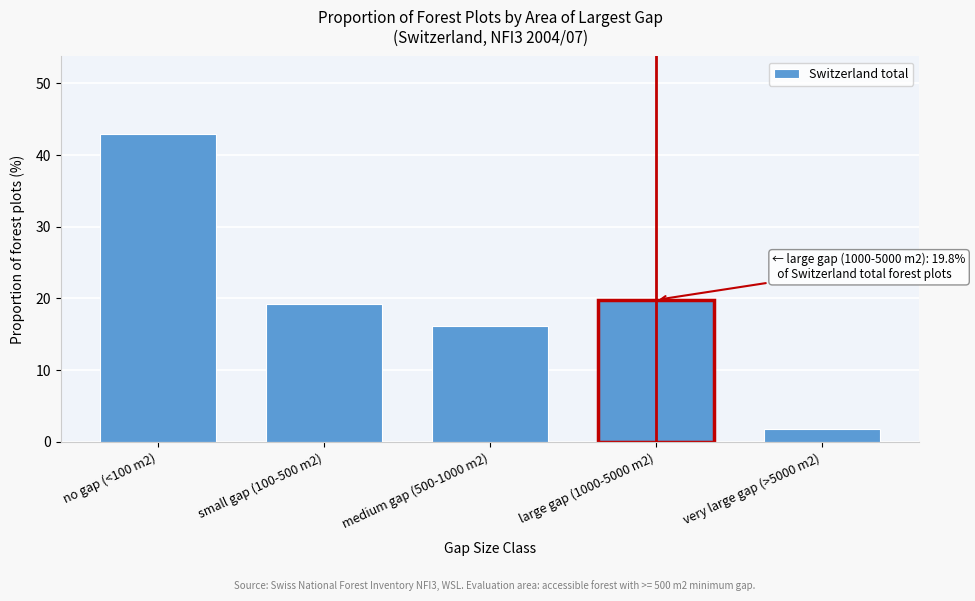

Reading left to right, extract all data points from this chart.

no gap (<100 m2)=43.0	small gap (100-500 m2)=19.3	medium gap (500-1000 m2)=16.1	large gap (1000-5000 m2)=19.8	very large gap (>5000 m2)=1.8